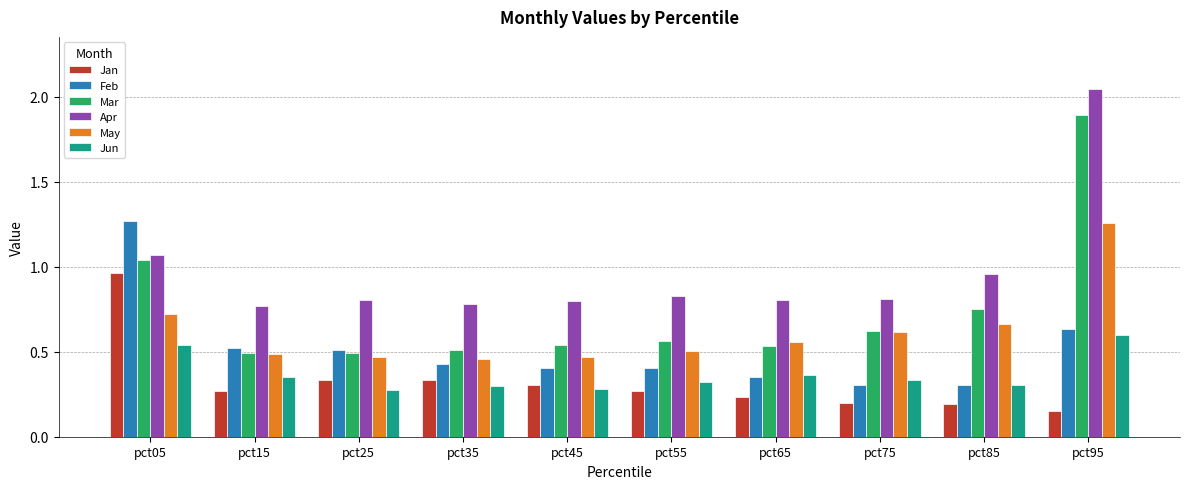

Rank the series at pct45 from highest to lowest value.

Apr, Mar, May, Feb, Jan, Jun